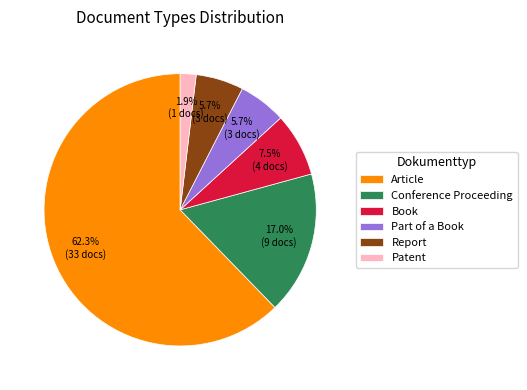

Does any single category account for the majority?

Yes